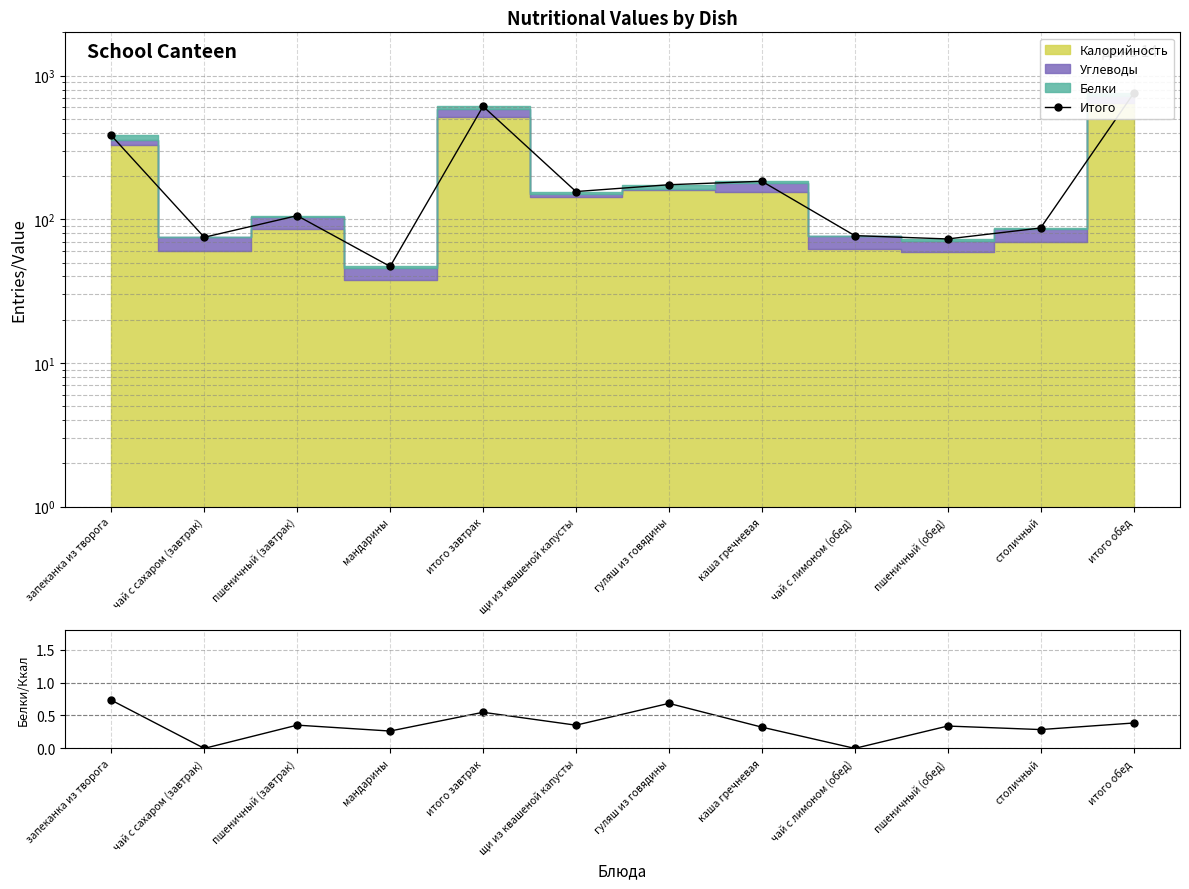

What is the difference between the highest and lowest values at чай с лимоном (обед)?

77.0